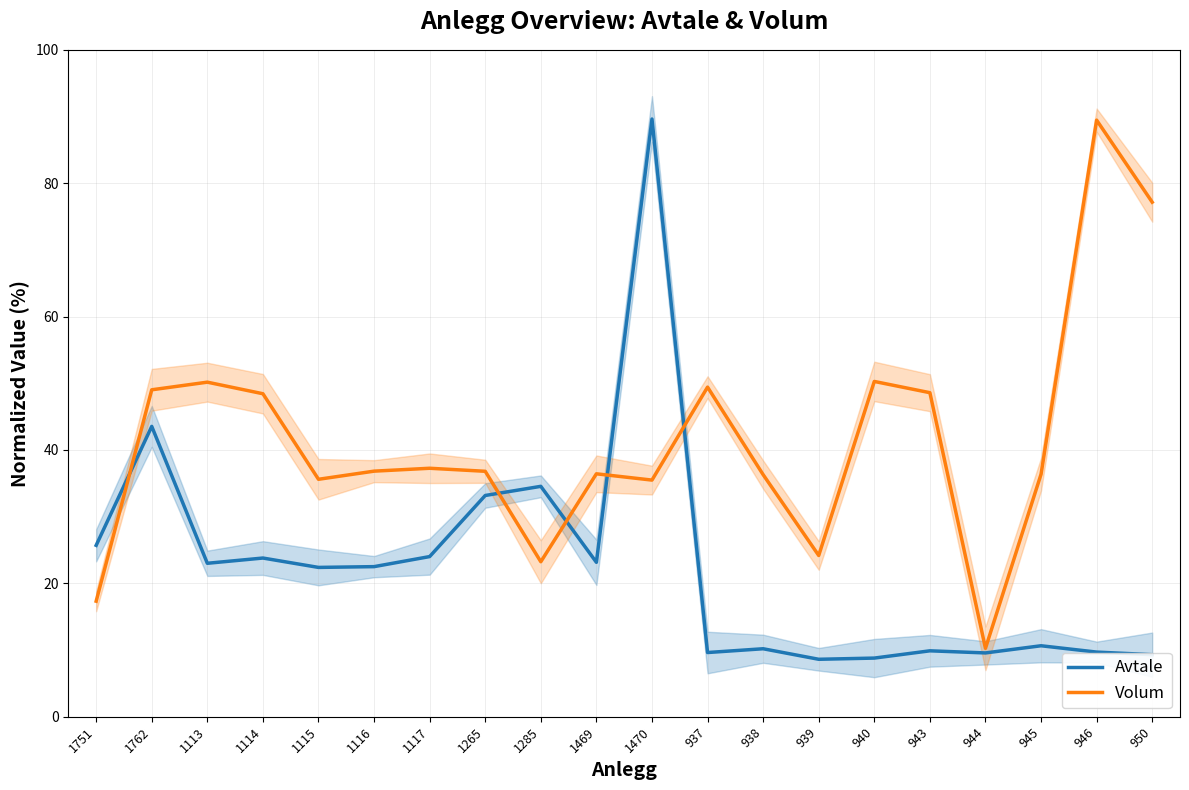

What is the value of the Avtale point at the 6th from the left?

22.5